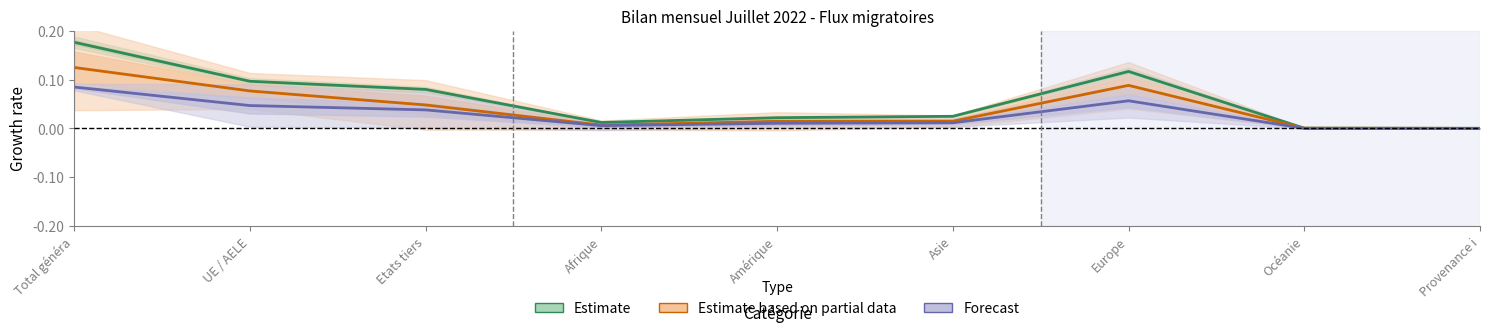

Reading left to right, transcribe all the data shown in this chart.

Estimate: 0.2	0.1	0.1	0.0	0.0	0.0	0.1	0.0	0.0
Estimate based on partial data: 0.1	0.1	0.0	0.0	0.0	0.0	0.1	0.0	0.0
Forecast: 0.1	0.0	0.0	0.0	0.0	0.0	0.1	0.0	0.0